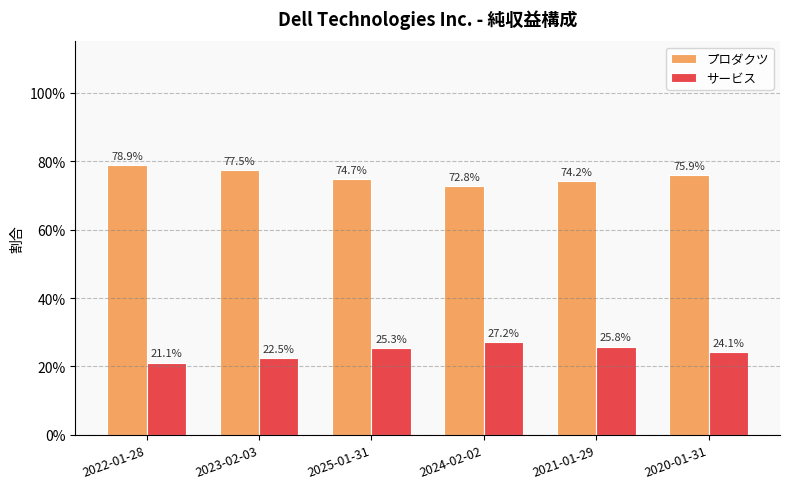

What are all the series names shown in the legend?

プロダクツ, サービス